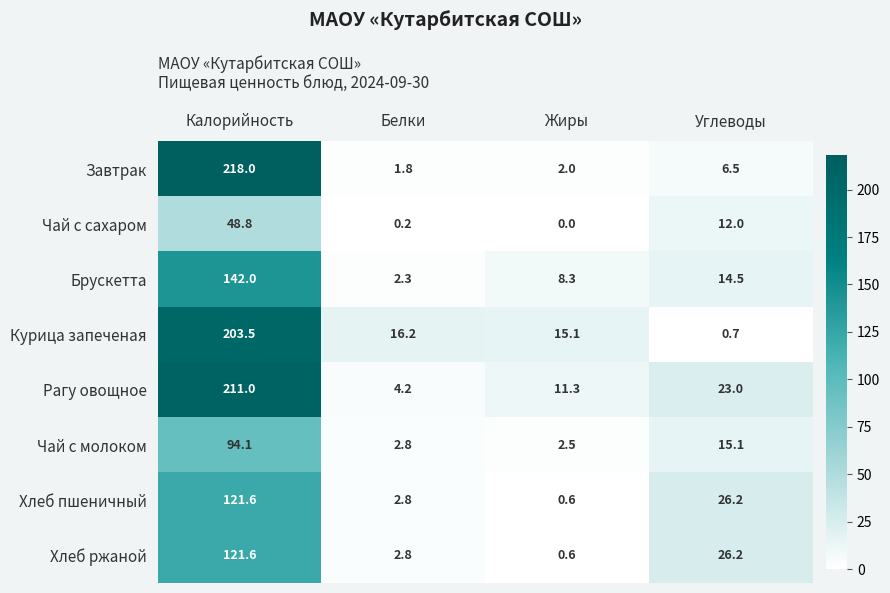

At which label does Чай с молоком first exceed 15?

Калорийность